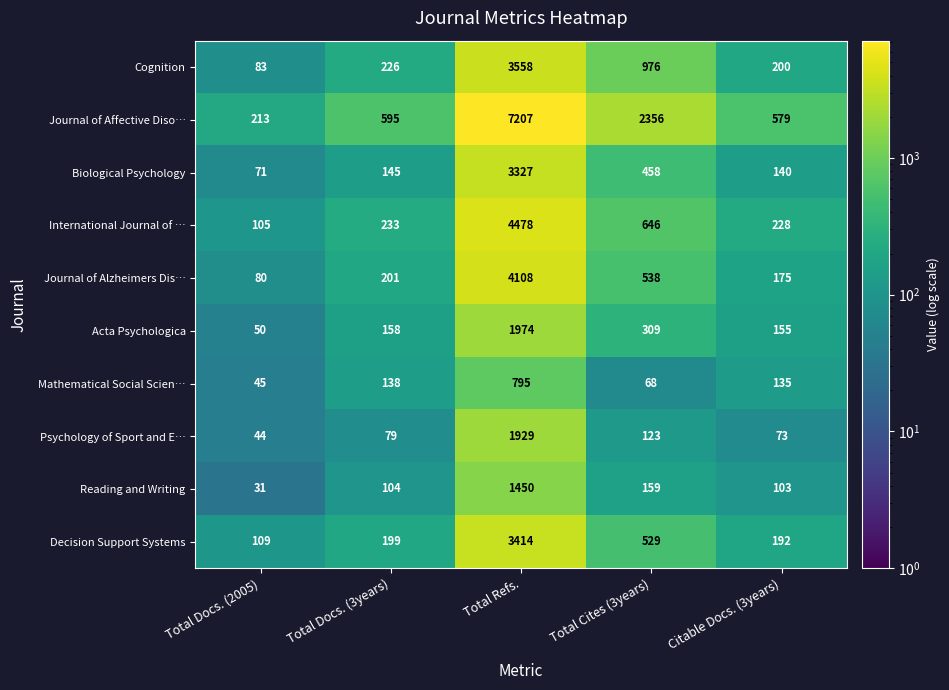

What is the difference between the Psychology of Sport and E… values at Total Docs. (2005) and Total Docs. (3years)?

35